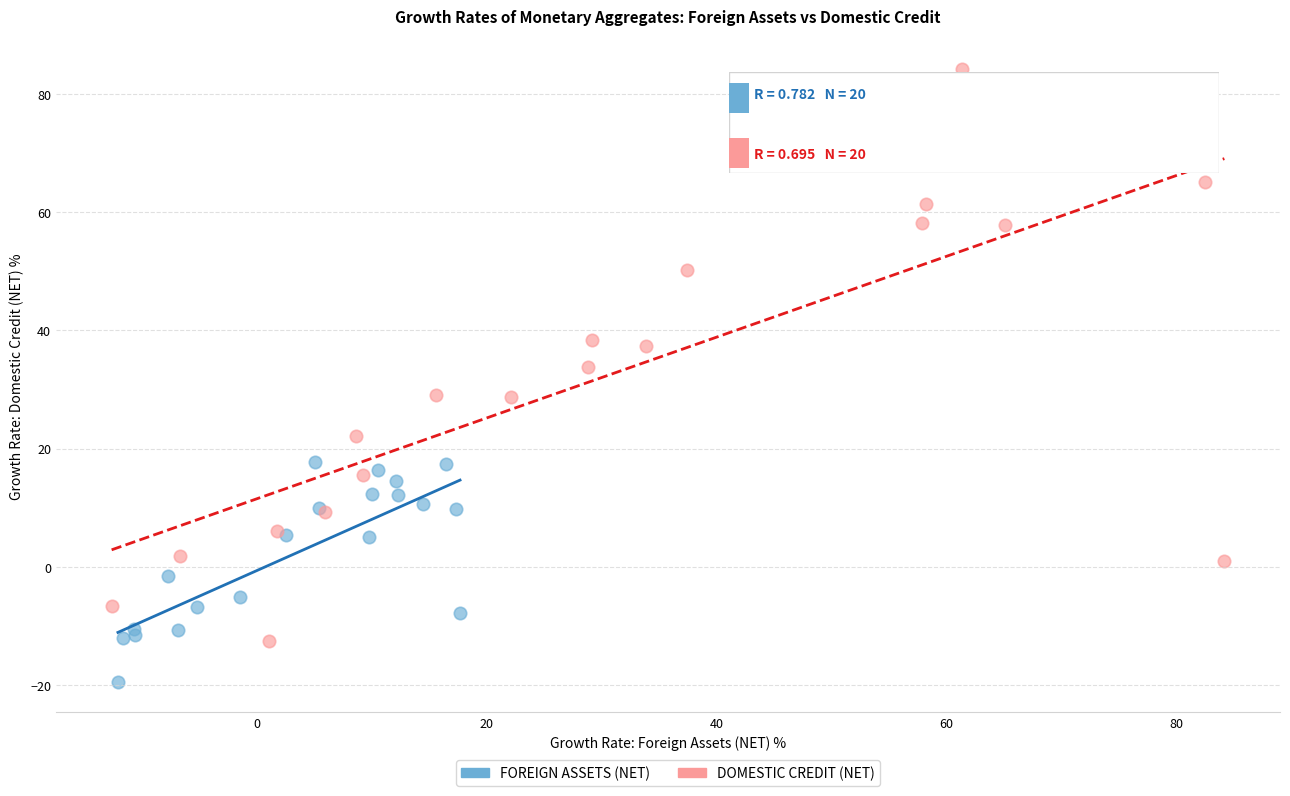

Which series has the widest spread of Y values?

DOMESTIC CREDIT (NET)